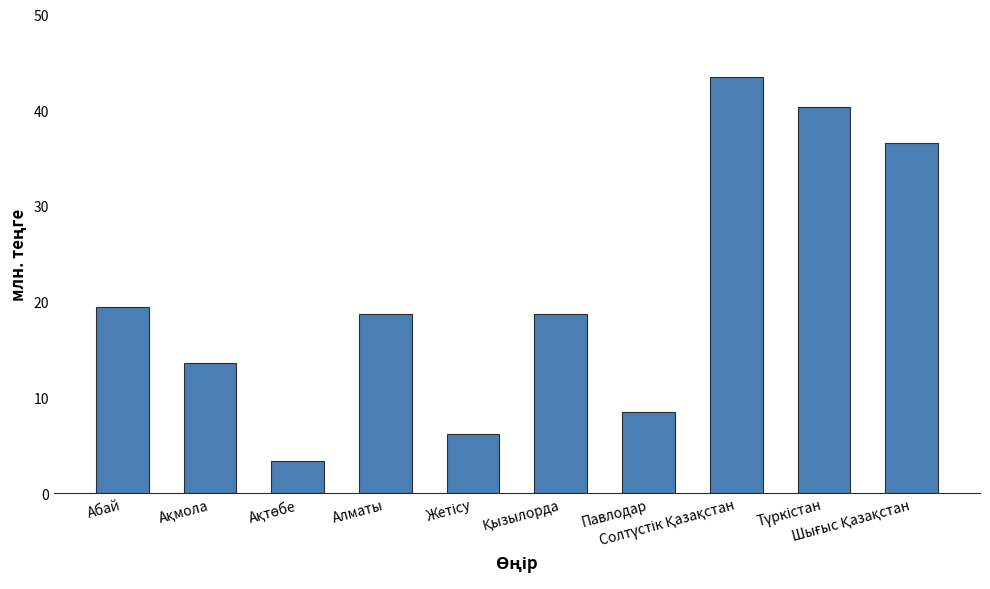

Are the bars grouped side by side (vs. stacked)?

No